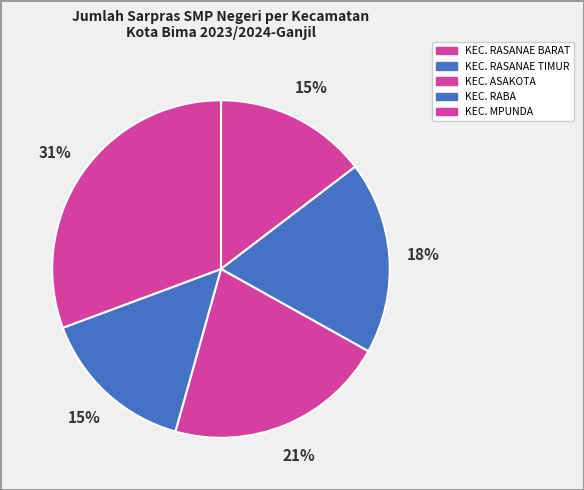

The KEC. RASANAE TIMUR slice represents 13% of the pie. True or false?

False